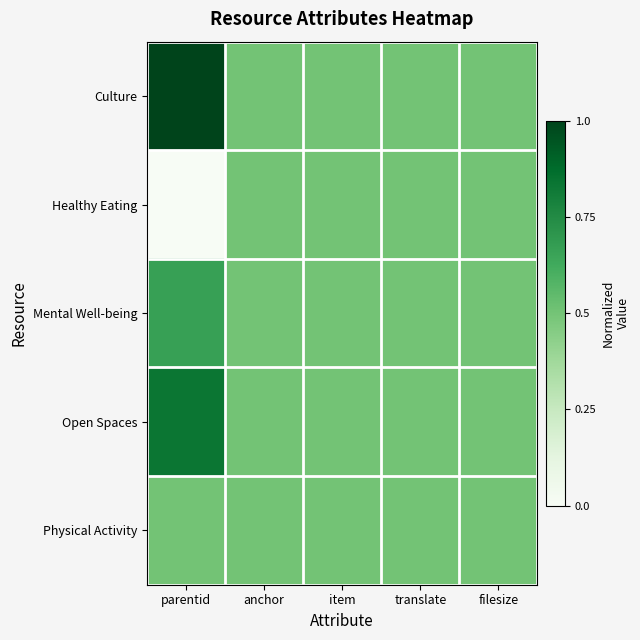

Which category has the highest value across all series?

parentid